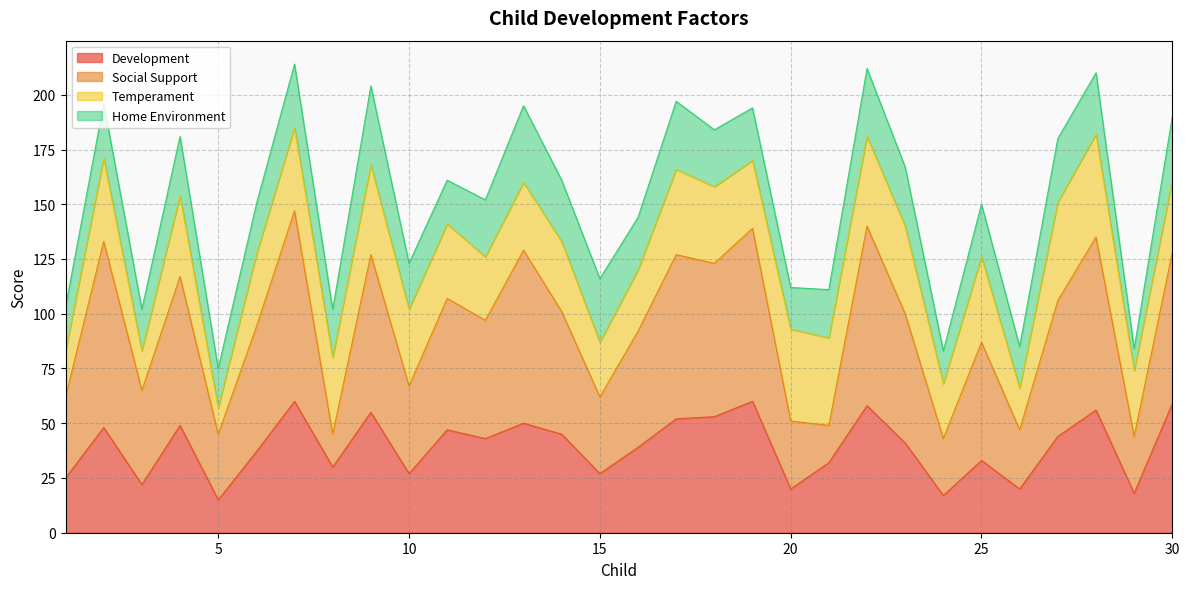

What is the highest value of the Development series?

60